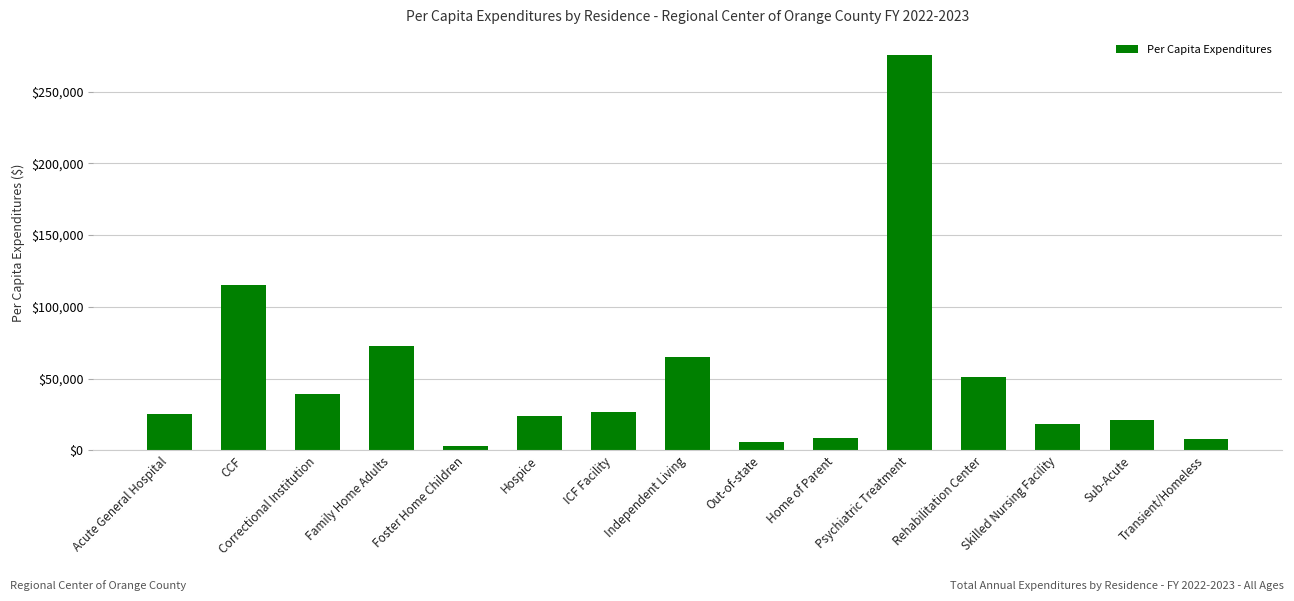

What is the minimum value shown in the chart?

2984.1